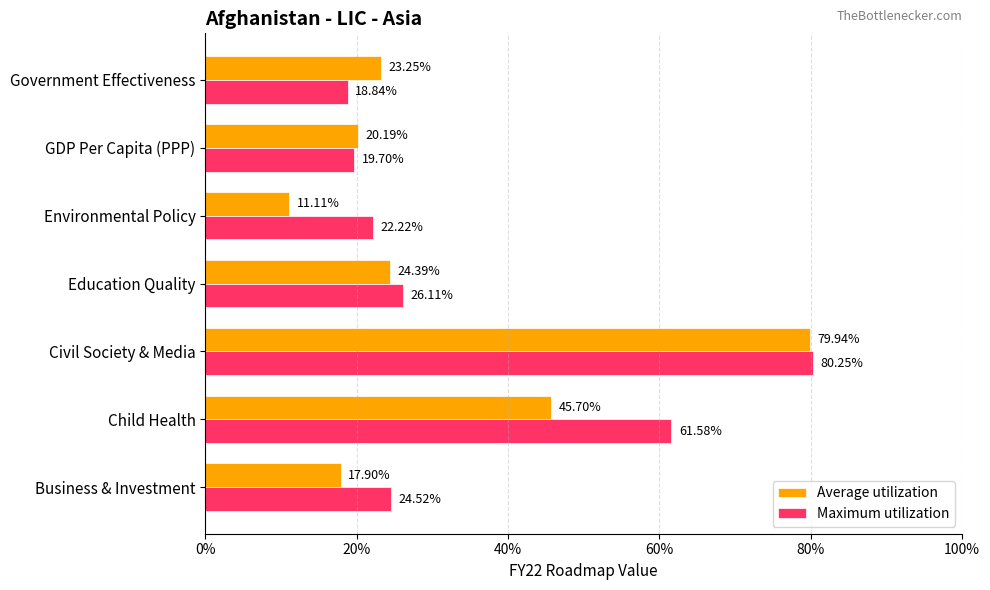

What are all the series names shown in the legend?

Average utilization, Maximum utilization